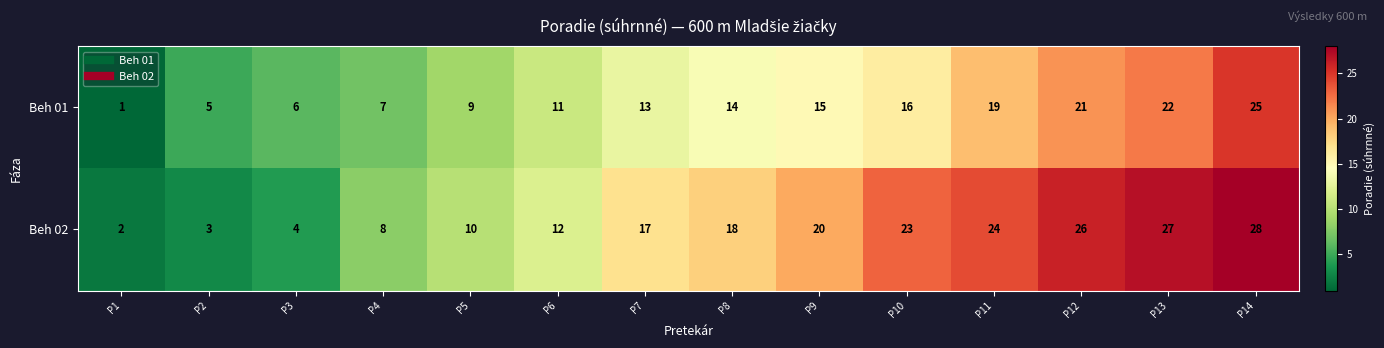

How many categories are shown in the chart?

14